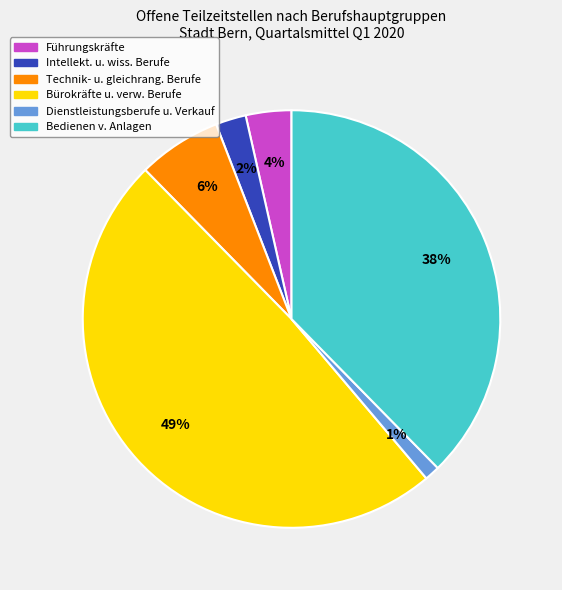

Count the number of slices in the pie.

6